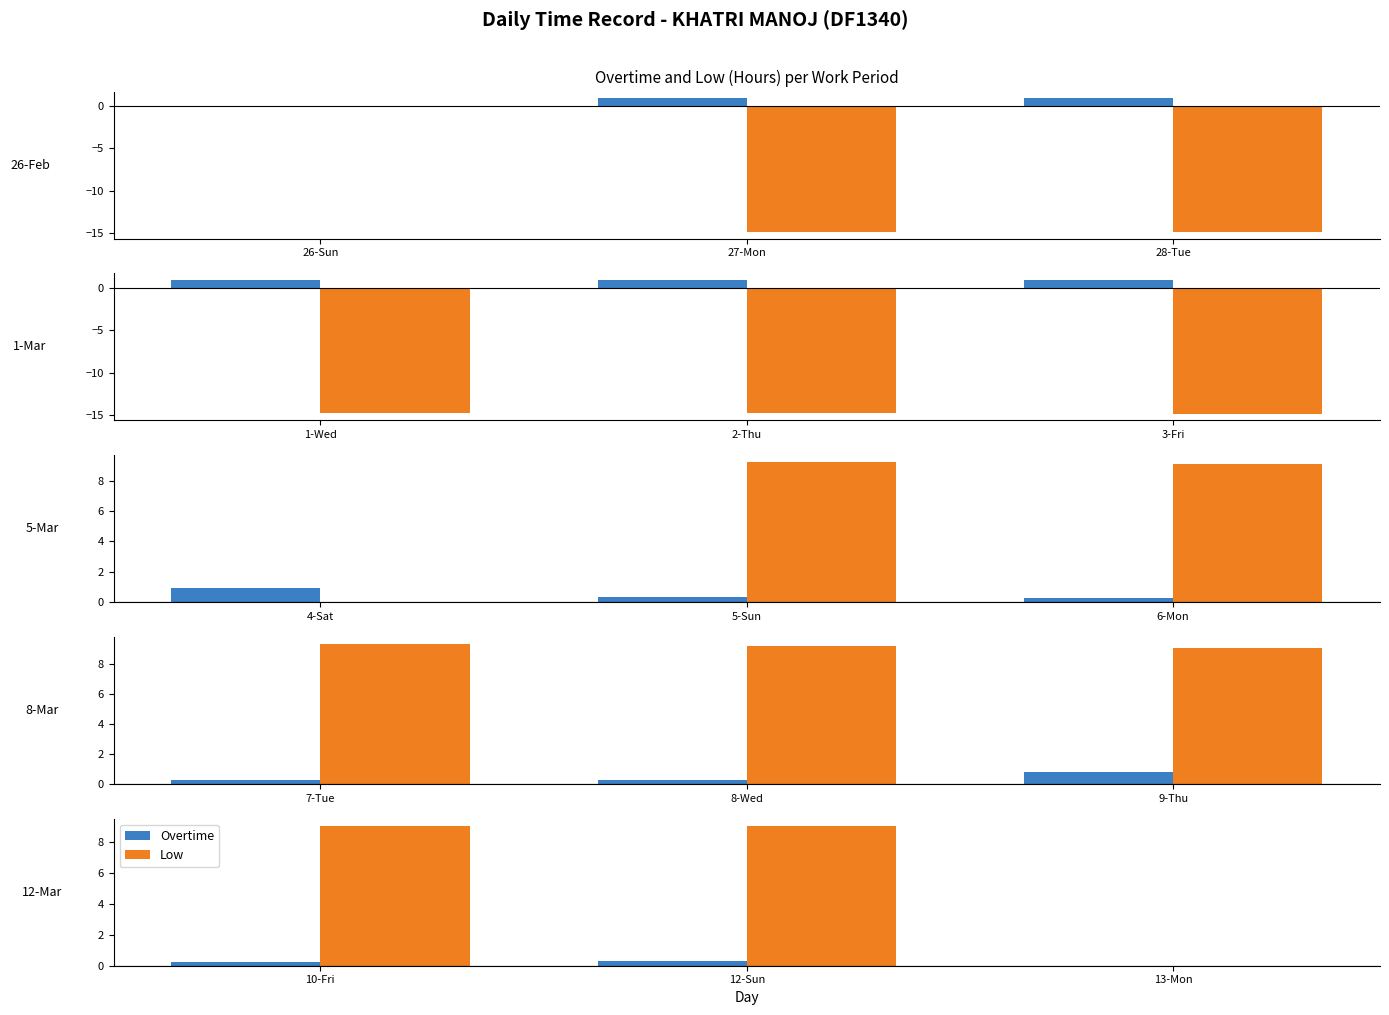

Is the value of Overtime at 13-Mon greater than the value of Low at 10-Fri?

No